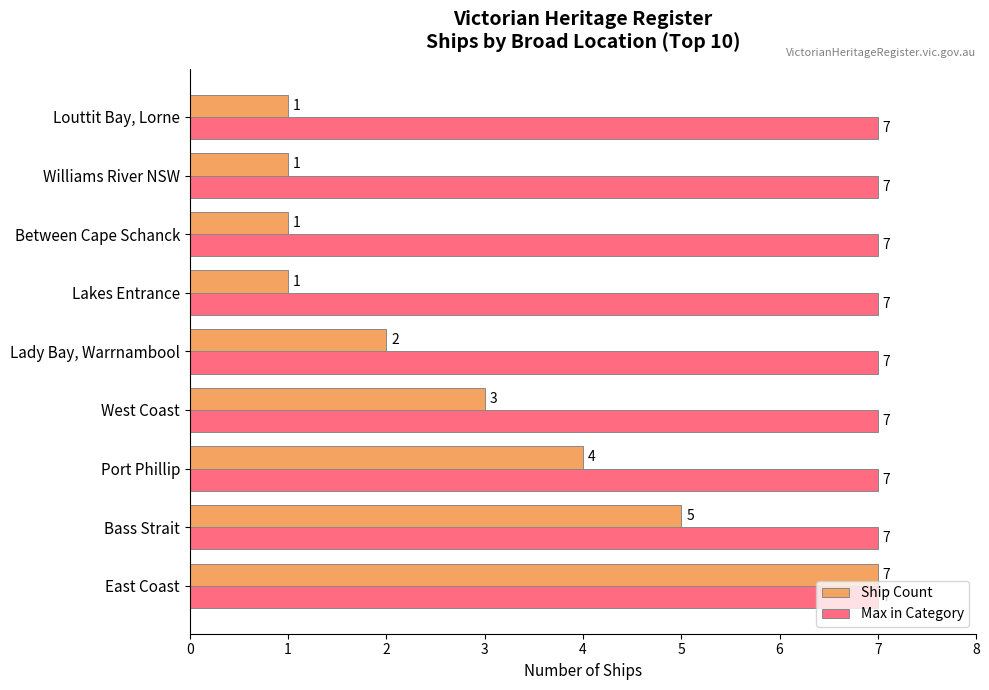

What is the average value of the Max in Category series?

7